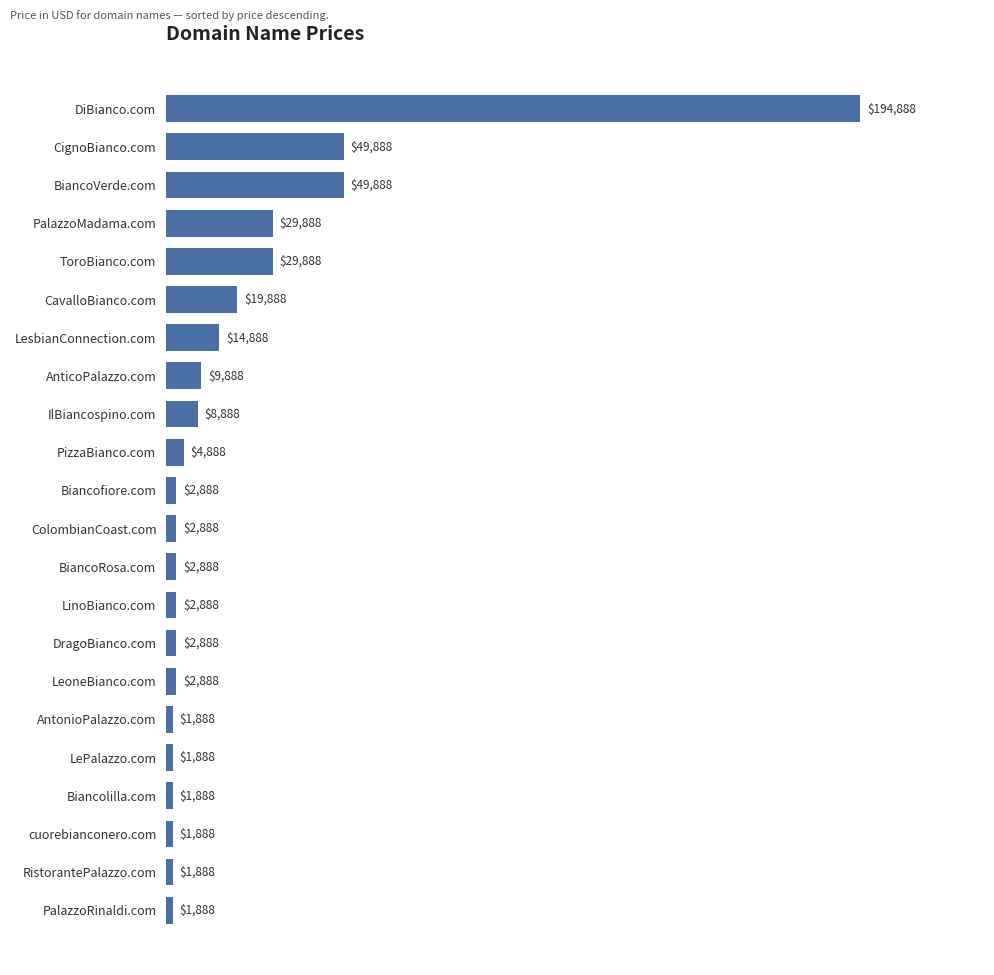

Which has a higher value, LesbianConnection.com or Biancofiore.com?

LesbianConnection.com